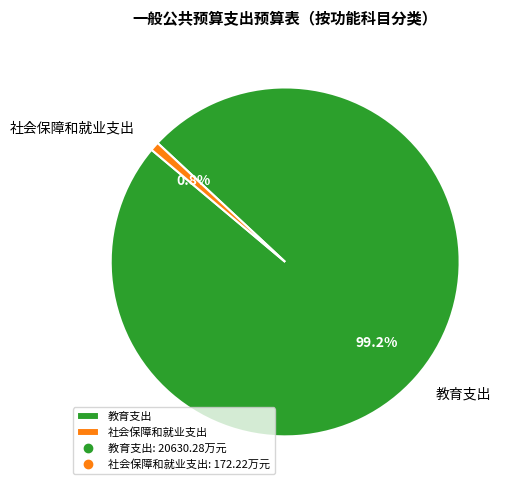

Which category has the smallest portion of the pie?

社会保障和就业支出